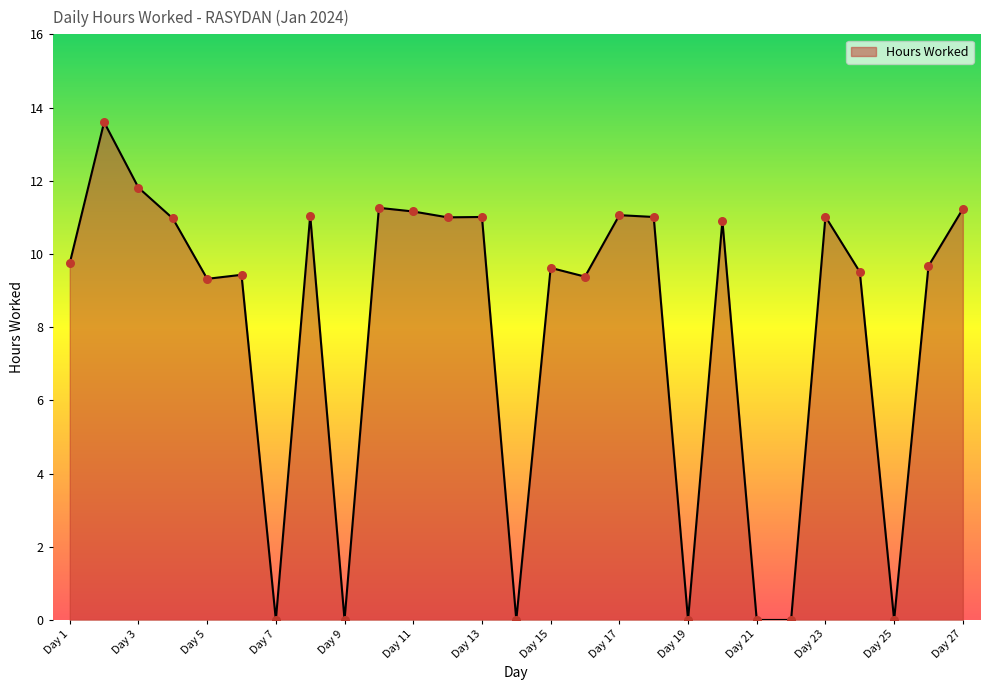

What is the difference between the maximum and minimum values?

13.6